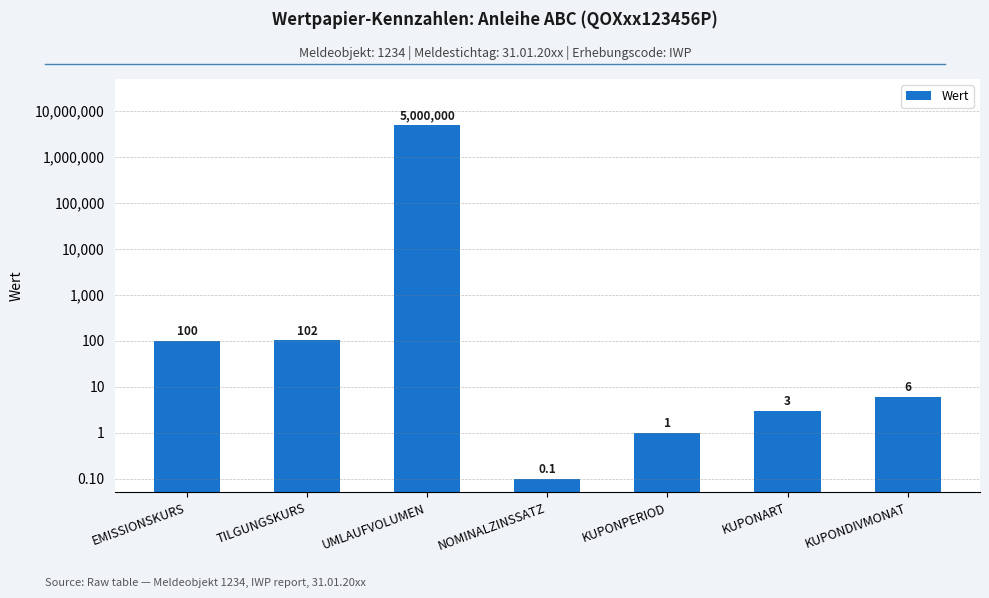

What value does the data have at UMLAUFVOLUMEN?

5000000.0